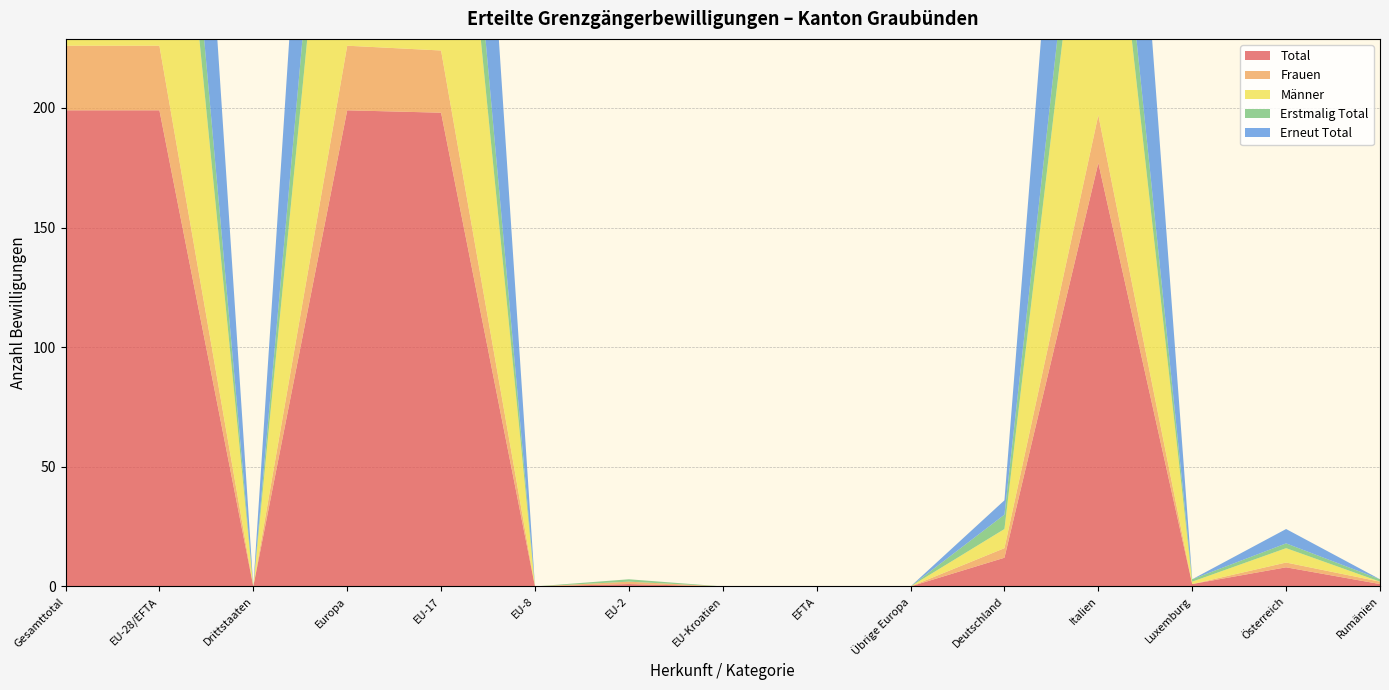

Reading right to left, extract all data points from this chart.

Total: 1	8	1	177	12	0	0	0	1	0	198	199	0	199	199
Frauen: 1	2	0	20	4	0	0	0	1	0	26	27	0	27	27
Männer: 0	6	1	157	8	0	0	0	0	0	172	172	0	172	172
Erstmalig Total: 1	2	1	29	6	0	0	0	1	0	38	39	0	39	39
Erneut Total: 0	6	0	148	6	0	0	0	0	0	160	160	0	160	160